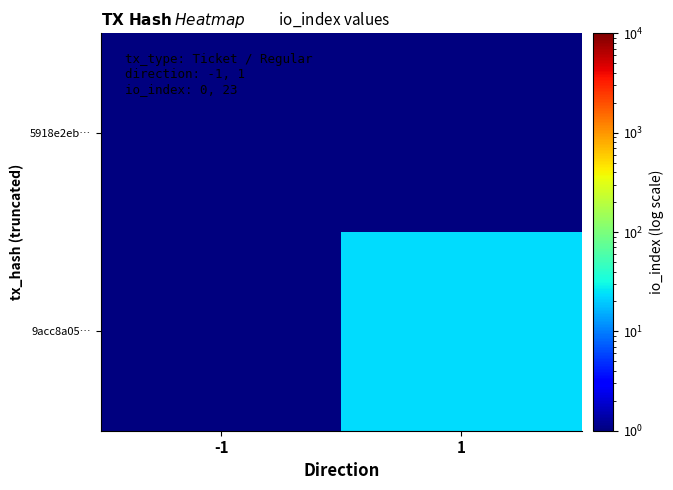

Rank the series by their maximum value, from lowest to highest.

5918e2eb…, 9acc8a05…